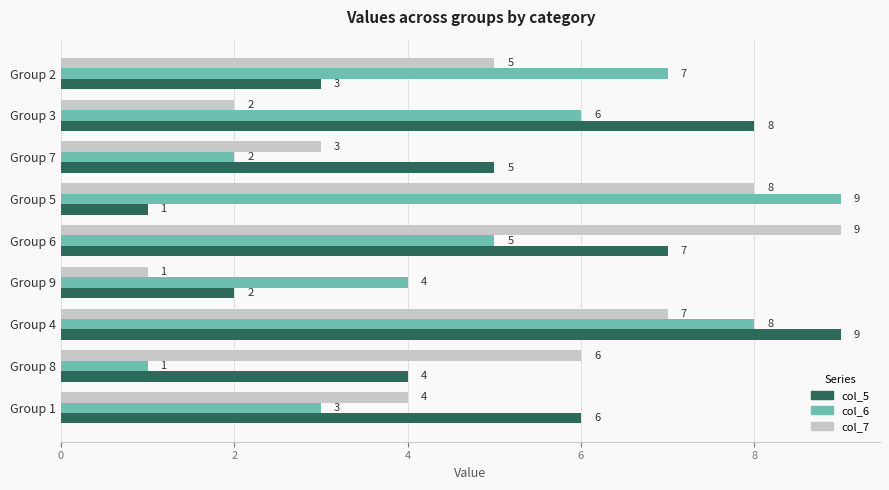

Which series changed the most between Group 7 and Group 3?

col_6